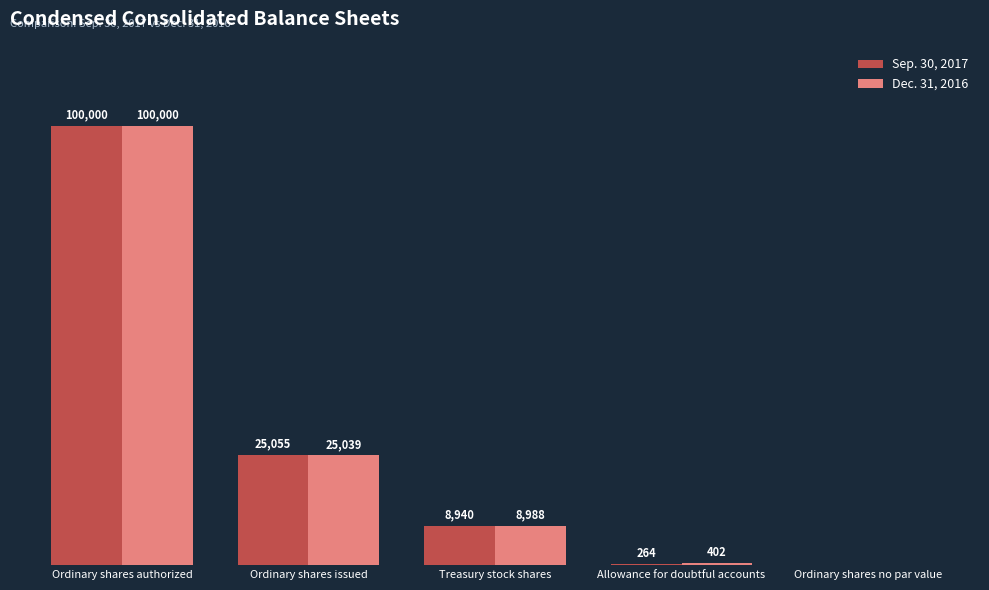

At which label is Dec. 31, 2016 closest to 50000?

Ordinary shares issued